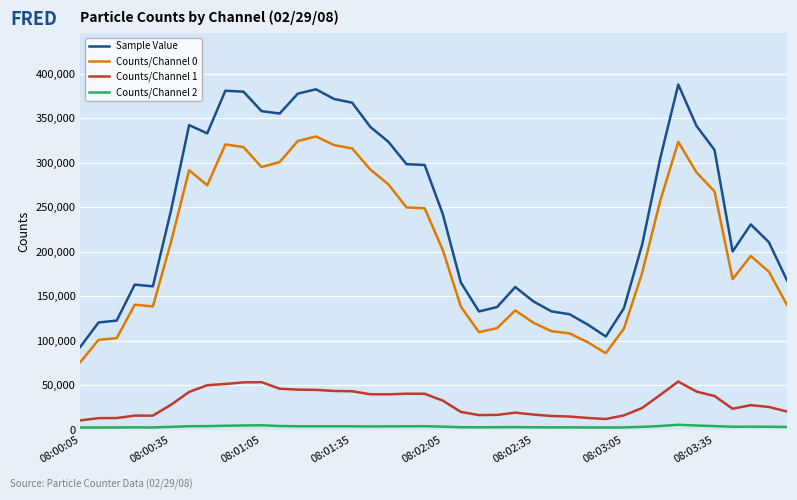

List the series in order of their peak value, lowest first.

Counts/Channel 2, Counts/Channel 1, Counts/Channel 0, Sample Value